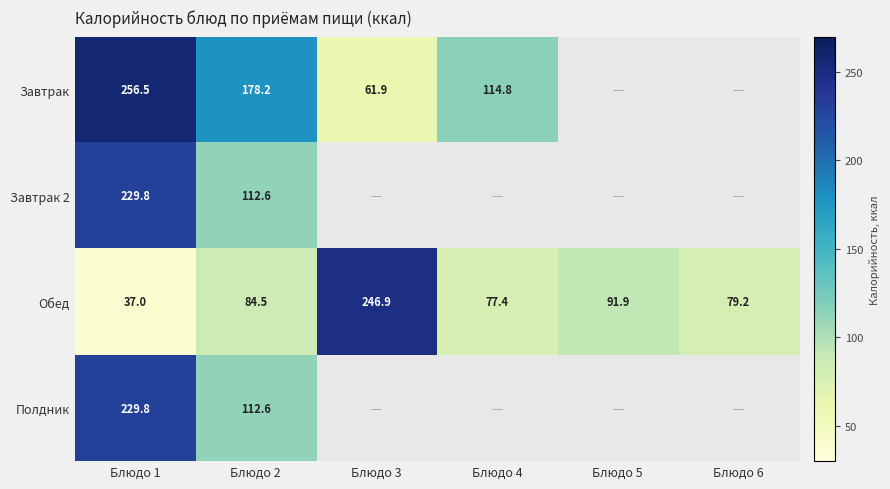

What is the difference between the maximum and minimum values in the Обед series?

209.9